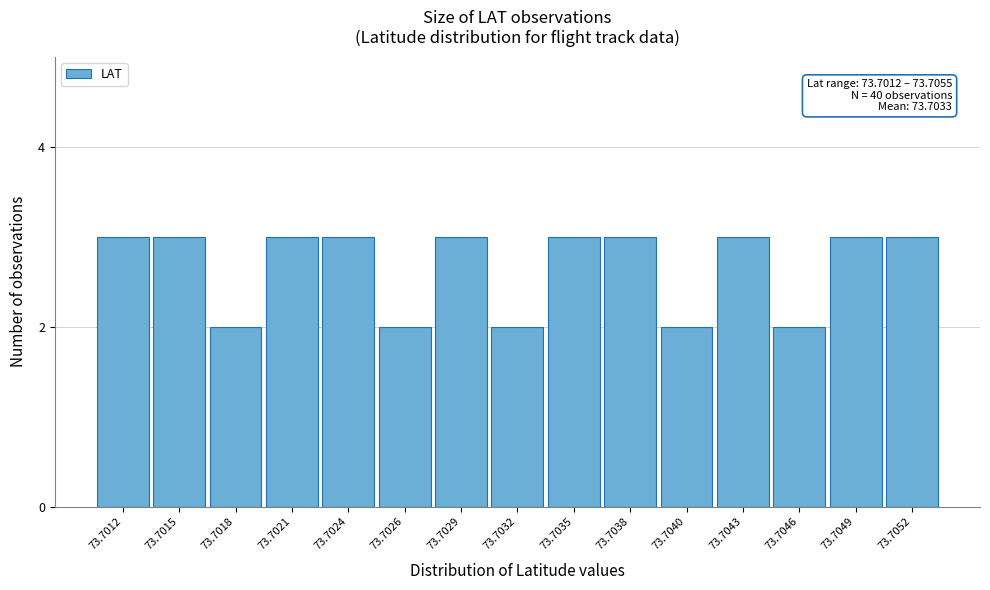

Reading right to left, transcribe all the data shown in this chart.

3	3	2	3	2	3	3	2	3	2	3	3	2	3	3